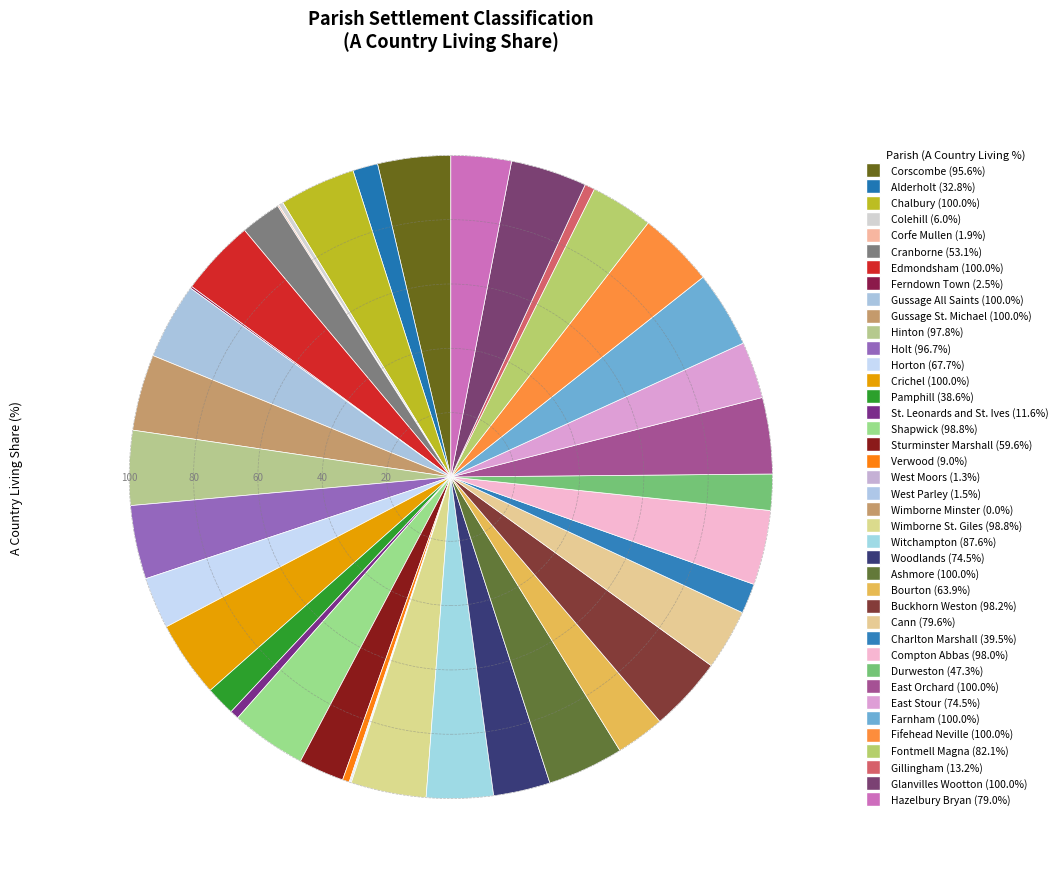

Rank the categories by value from lowest to highest.

Wimborne Minster, West Moors, West Parley, Corfe Mullen, Ferndown Town, Colehill, Verwood, St. Leonards and St. Ives, Gillingham, Alderholt, Pamphill, Charlton Marshall, Durweston, Cranborne, Sturminster Marshall, Bourton, Horton, East Stour, Woodlands, Hazelbury Bryan, Cann, Fontmell Magna, Witchampton, Corscombe, Holt, Hinton, Compton Abbas, Buckhorn Weston, Wimborne St. Giles, Shapwick, Chalbury, Edmondsham, Gussage All Saints, Gussage St. Michael, Crichel, Ashmore, East Orchard, Farnham, Fifehead Neville, Glanvilles Wootton